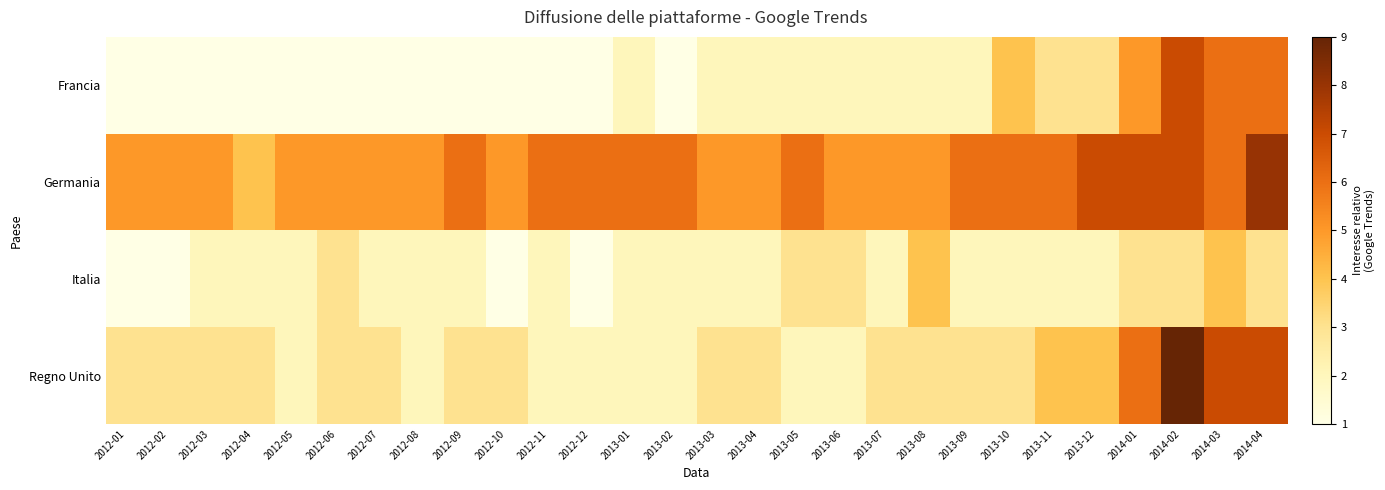

Rank the series at 2012-01 from highest to lowest value.

Germania, Regno Unito, Francia, Italia